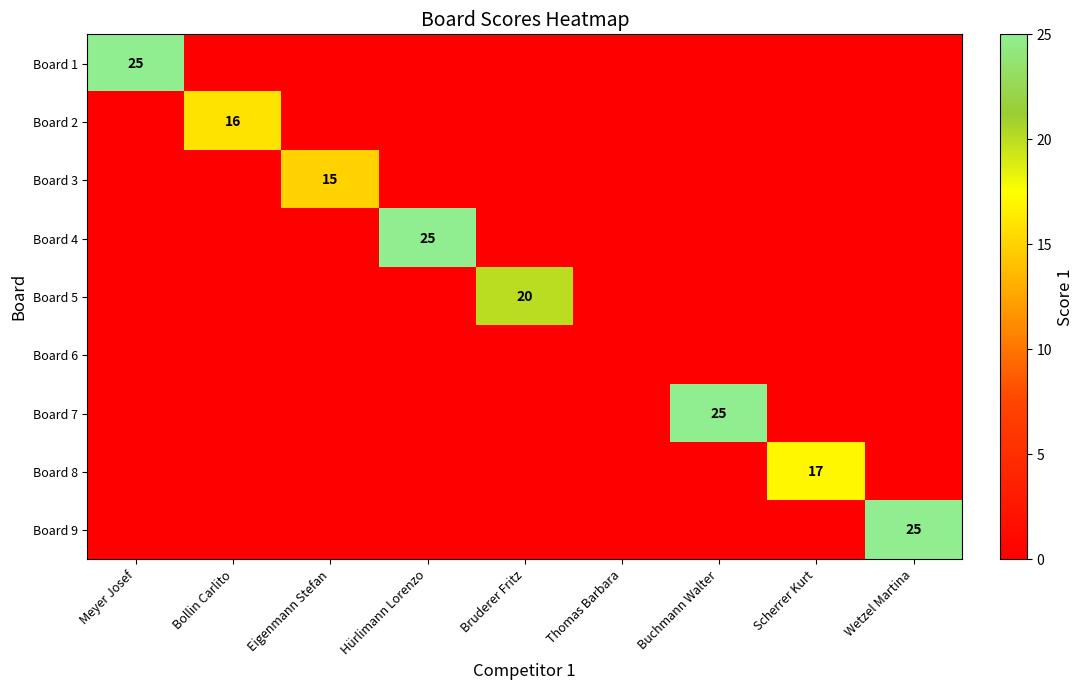

The Board 2 series shows 16 at Bollin Carlito. True or false?

True